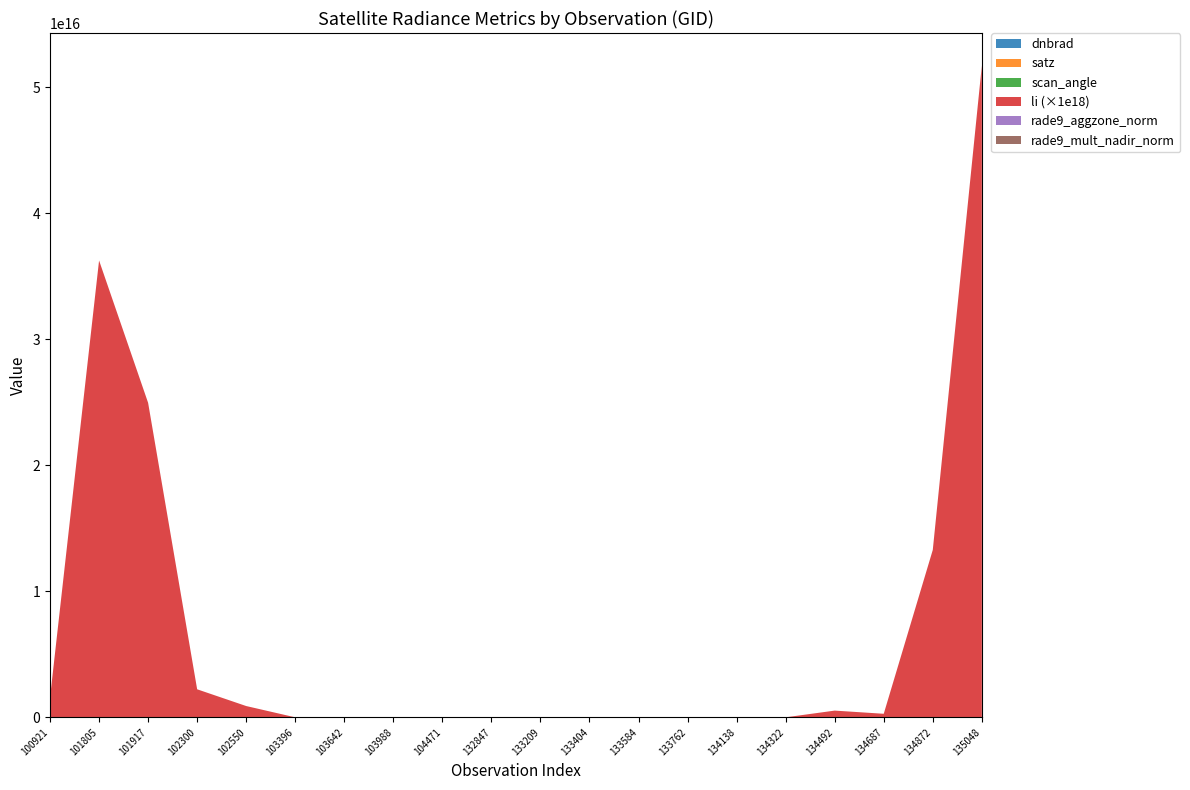

Reading left to right, list all the values displayed in this chart.

dnbrad: 100921=0.4	101805=7.2	101917=2.1	102300=0.7	102550=3.8	103396=3.6	103642=2.3	103988=4.1	104471=3.2	132847=3.8	133209=4.0	133404=3.1	133584=4.4	133762=4.7	134138=4.3	134322=3.3	134492=1.8	134687=4.3	134872=1.5	135048=3.7
satz: 100921=4.7	101805=61.5	101917=56.6	102300=13.5	102550=54.9	103396=28.7	103642=68.9	103988=66.4	104471=54.9	132847=14.2	133209=52.8	133404=40.9	133584=20.6	133762=5.4	134138=58.1	134322=46.1	134492=69.1	134687=3.6	134872=22.5	135048=43.0
scan_angle: 100921=4.1	101805=51.1	101917=47.7	102300=12.0	102550=46.5	103396=25.2	103642=55.7	103988=54.2	104471=46.5	132847=12.6	133209=44.9	133404=35.4	133584=18.2	133762=4.8	134138=48.8	134322=39.6	134492=55.9	134687=3.2	134872=19.8	135048=37.1
li: 100921=0.0	101805=0.0	101917=0.0	102300=0.0	102550=0.0	103396=0.0	103642=0.0	103988=0.0	104471=0.0	132847=0.0	133209=0.0	133404=0.0	133584=0.0	133762=0.0	134138=0.0	134322=0.0	134492=0.0	134687=0.0	134872=0.0	135048=0.1
rade9_aggzone_norm: 100921=1.0	101805=3.4	101917=1.6	102300=1.3	102550=2.6	103396=3.5	103642=1.6	103988=1.9	104471=2.3	132847=4.4	133209=2.6	133404=2.5	133584=4.1	133762=5.3	134138=2.3	134322=2.6	134492=1.5	134687=4.3	134872=1.8	135048=3.1
rade9_mult_nadir_norm: 100921=0.6	101805=4.4	101917=1.5	102300=1.1	102550=3.4	103396=4.2	103642=1.5	103988=2.0	104471=2.9	132847=6.3	133209=3.0	133404=2.7	133584=4.3	133762=7.7	134138=2.4	134322=2.9	134492=1.2	134687=4.3	134872=1.8	135048=4.1